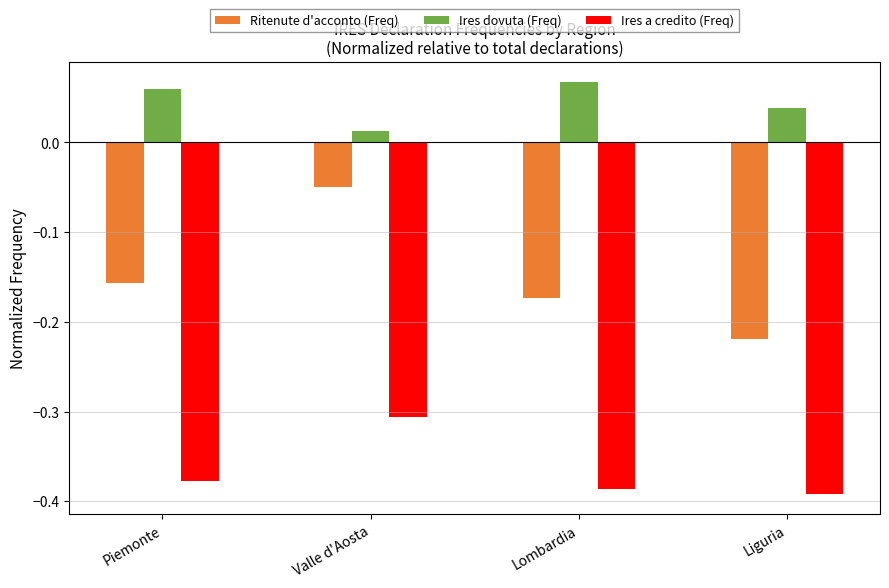

At how many categories does at least one series exceed 0?

4